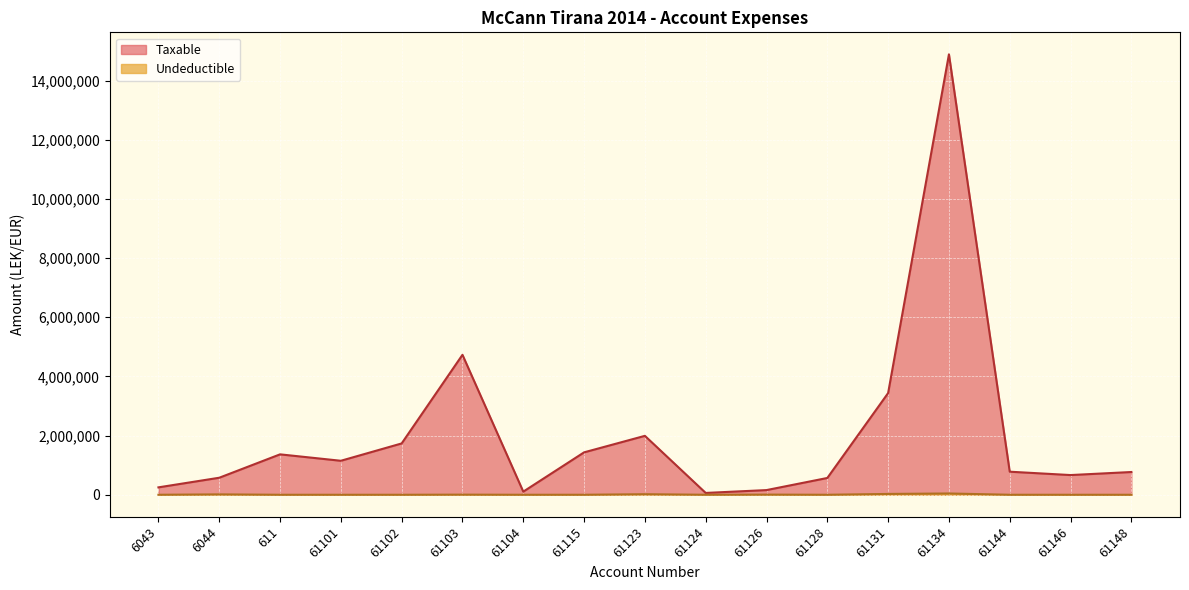

The Undeductible series shows 28707.8 at 61128. True or false?

False